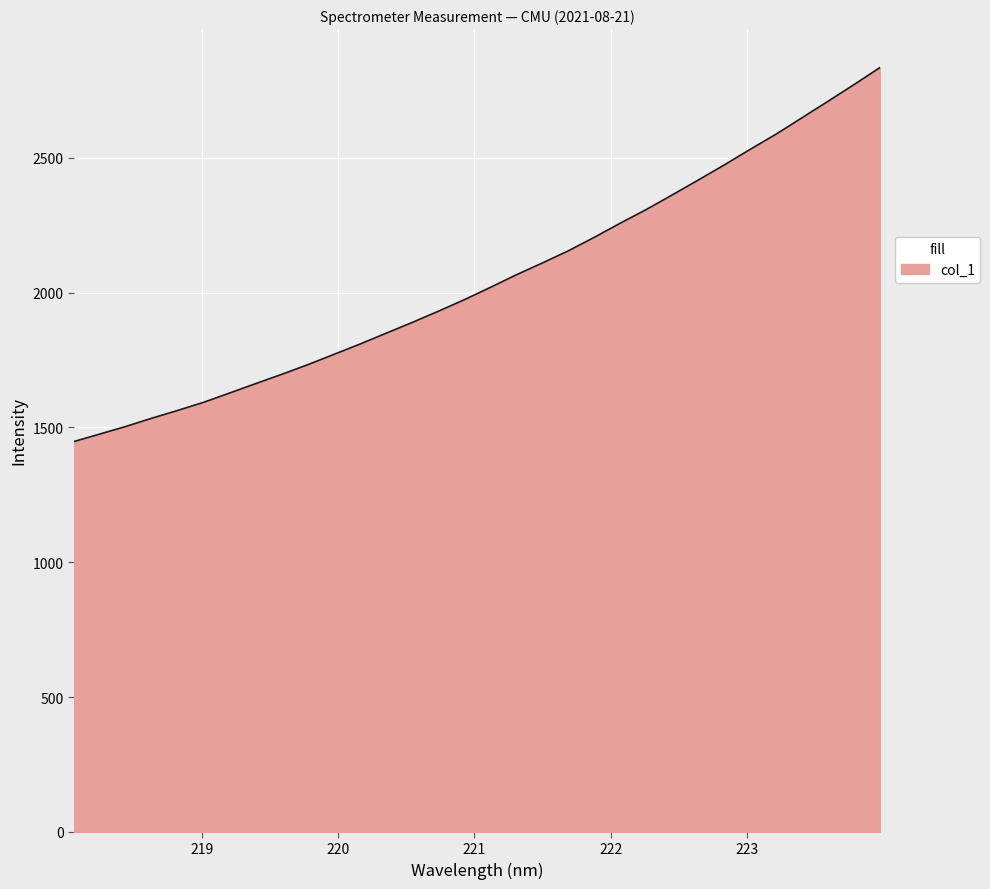

How many lines are shown in the chart?

1